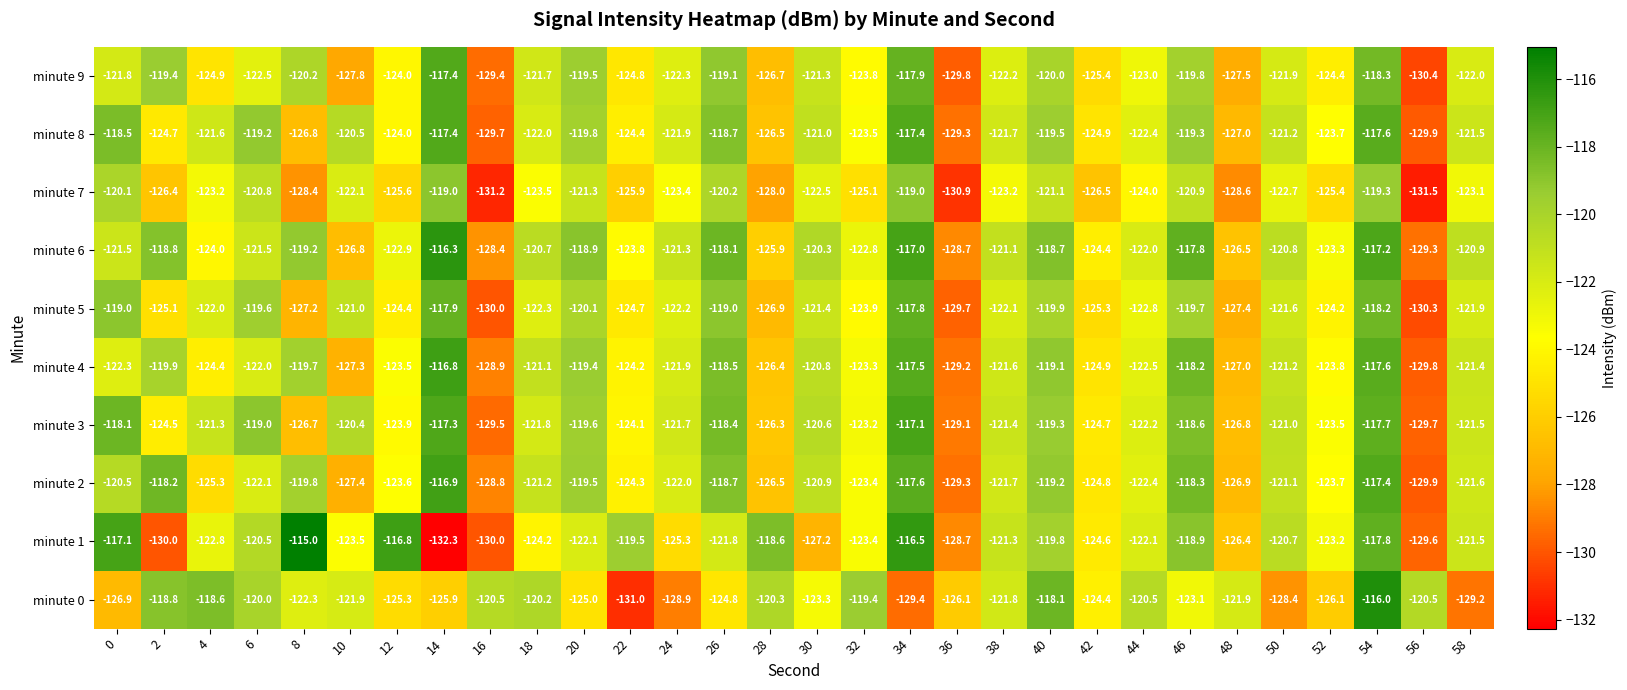

Which series has the largest total across all categories?

minute 6